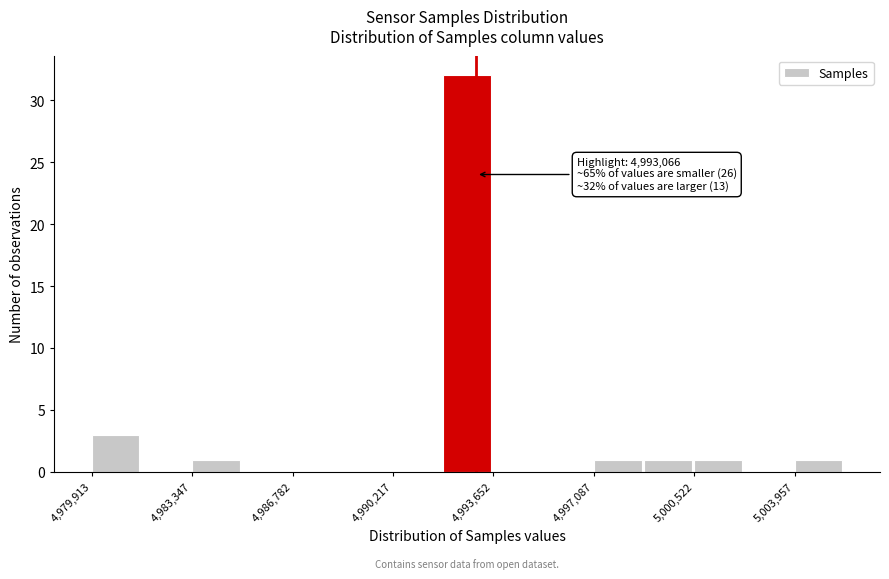

Around what value on the x-axis is the tallest bar? Give the approximate position of its centre, as read against the axis.

4993000